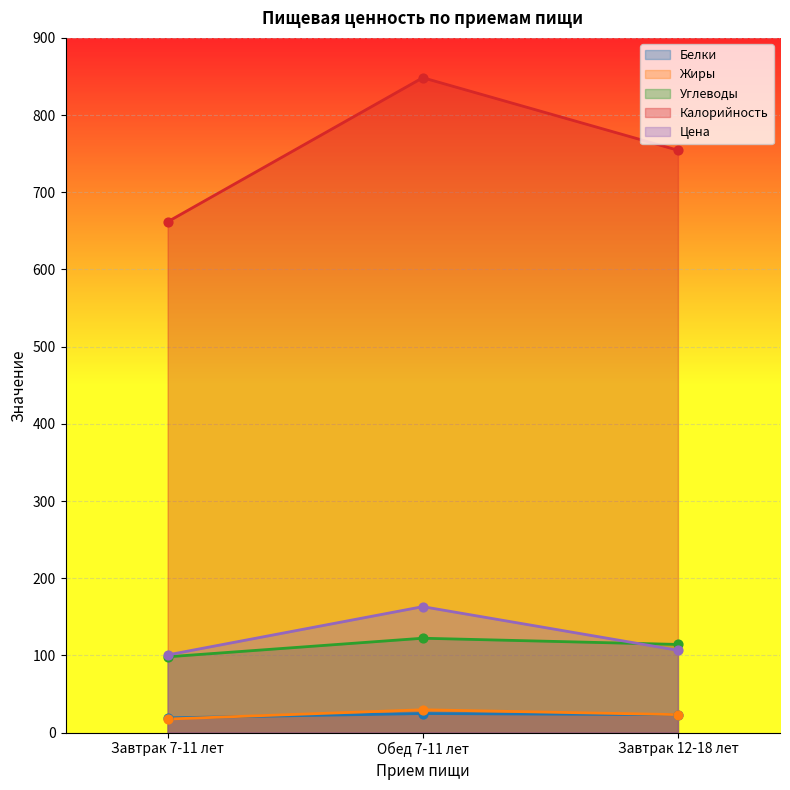

What are all the series names shown in the legend?

Белки, Жиры, Углеводы, Калорийность, Цена